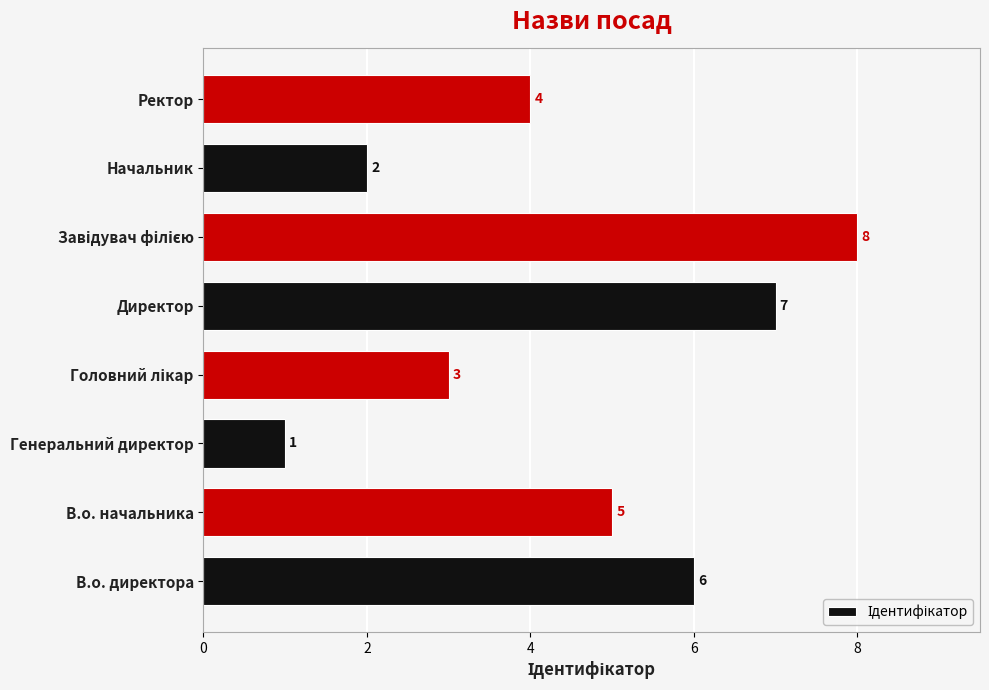

How many distinct data groups are displayed?

1